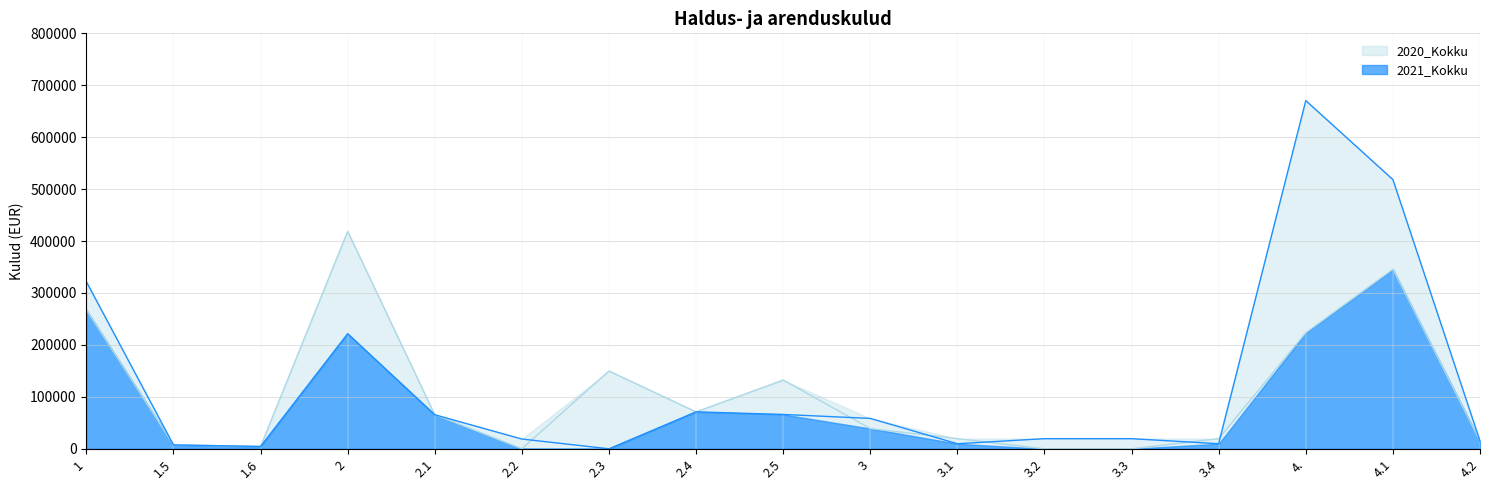

Where does the 2020_Kokku series first go above 39000?

1